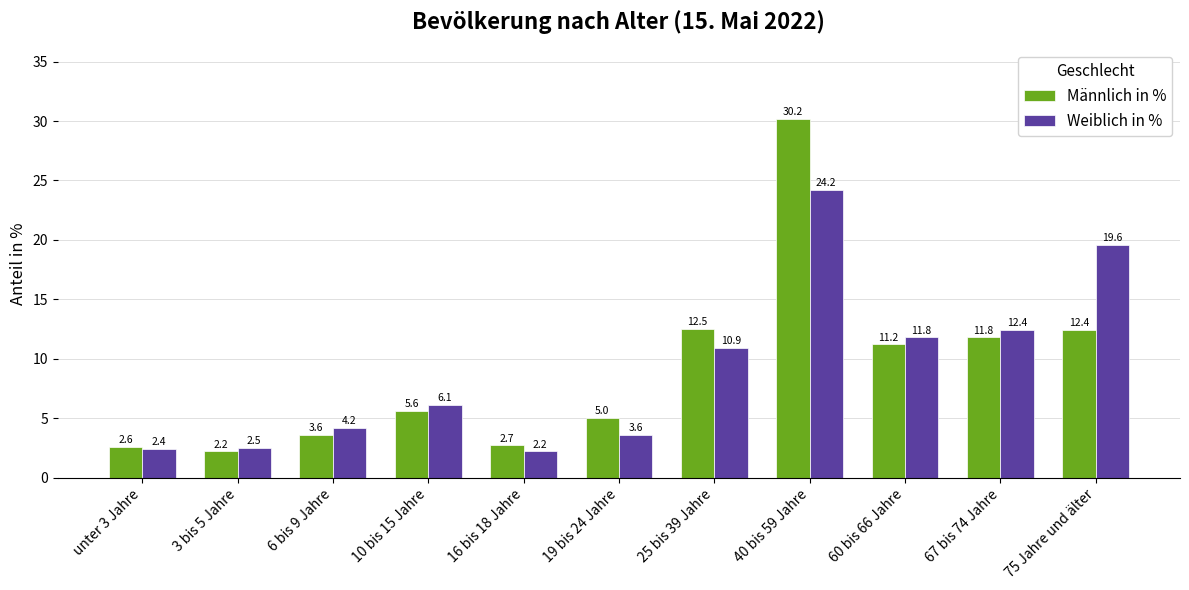

What position from the right is 6 bis 9 Jahre?

9